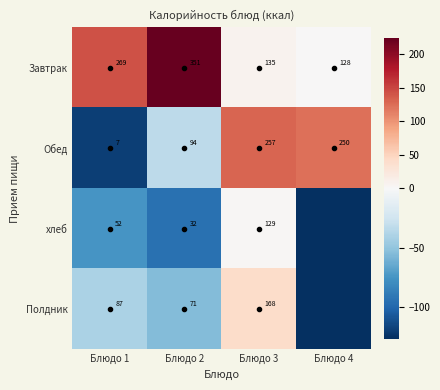

Is the value of Завтрак at Блюдо 3 greater than the value of Обед at Блюдо 4?

No